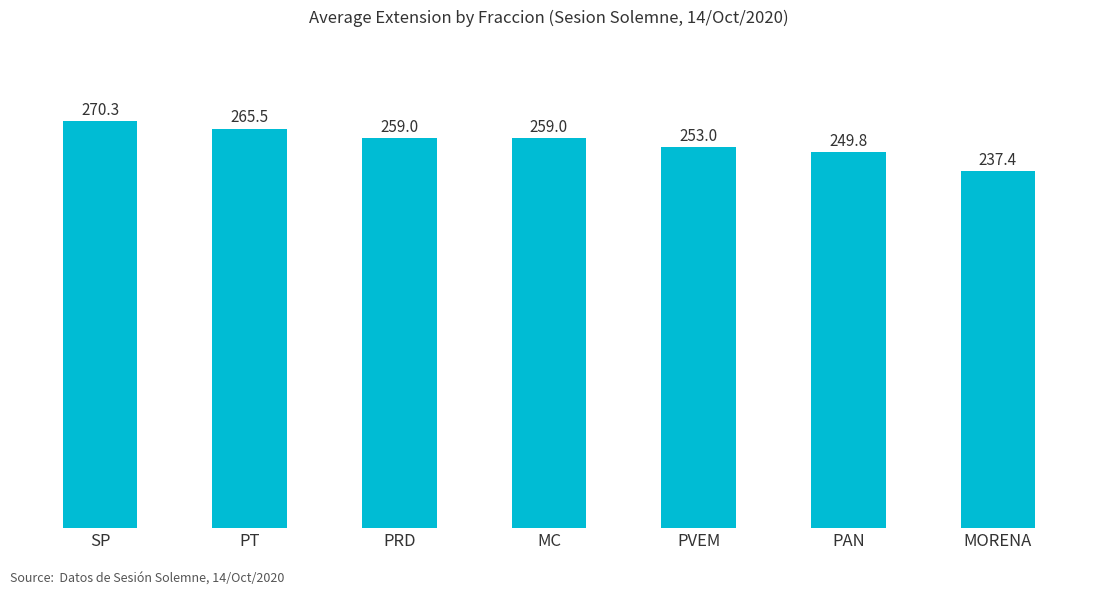

What is the difference between the values at PVEM and MC?

6.0